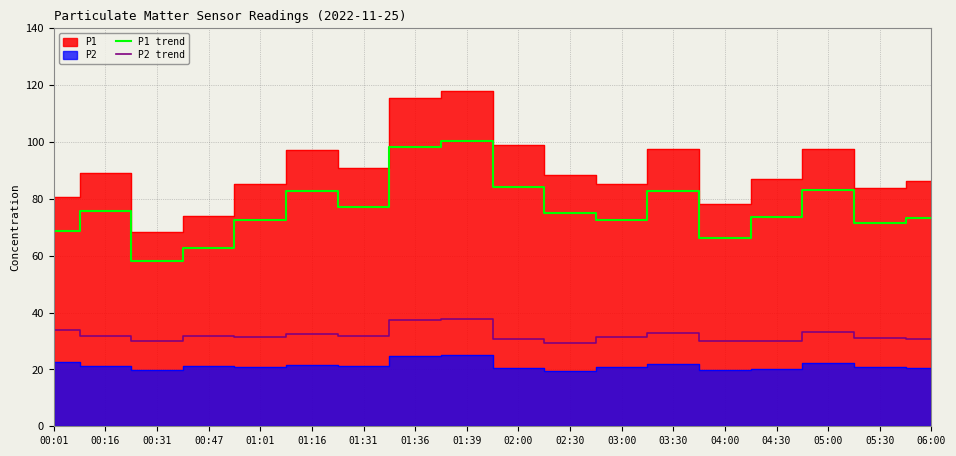

What position from the left is 03:00?

12